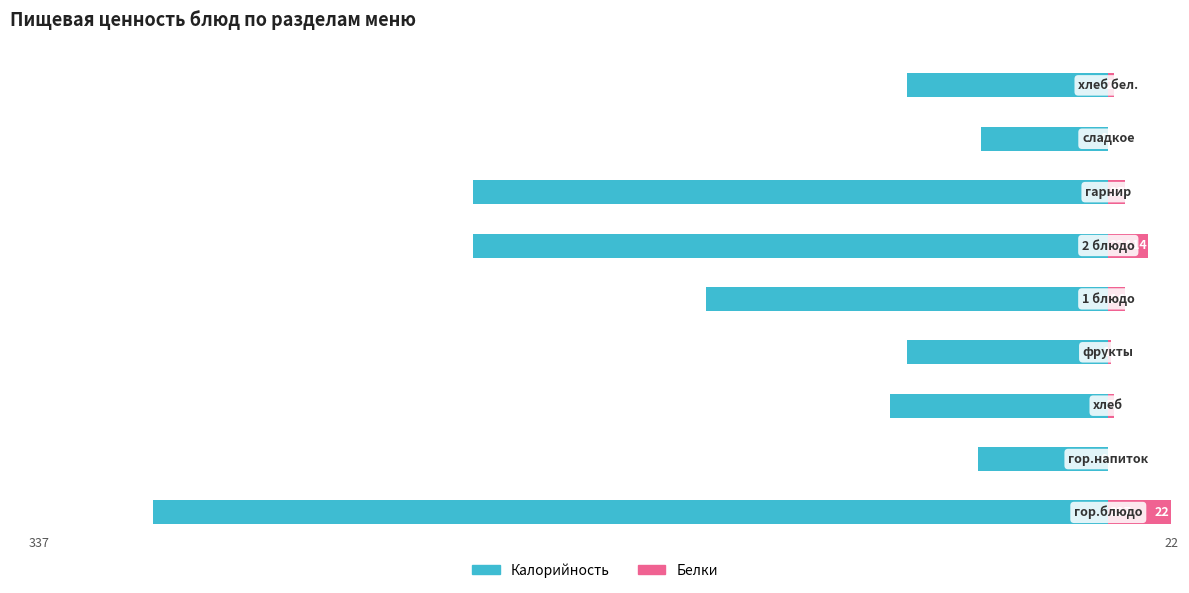

What is the difference between the maximum and second lowest values in the Белки series?

22